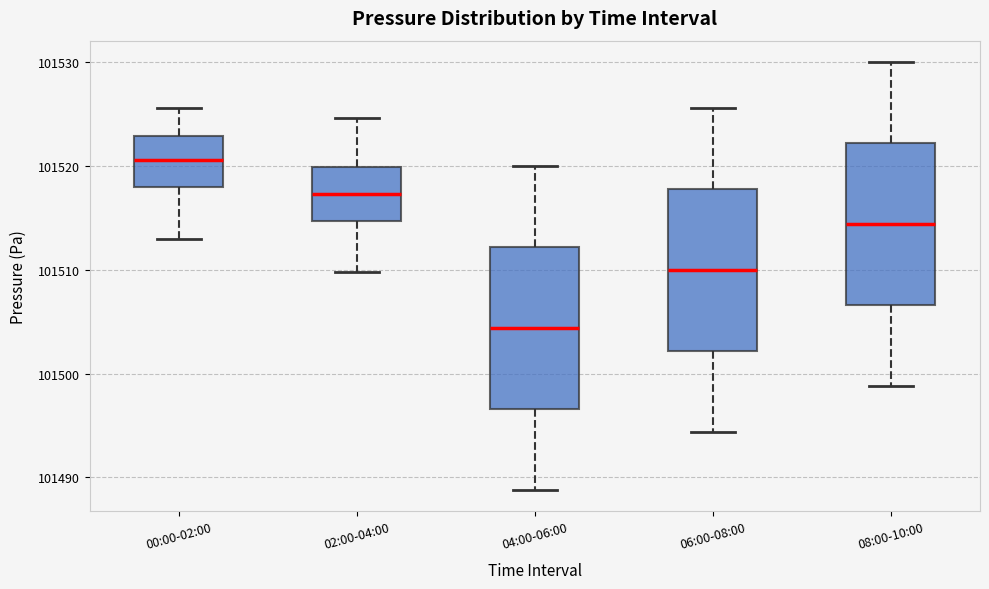

Which box's median line is the lowest?

04:00-06:00